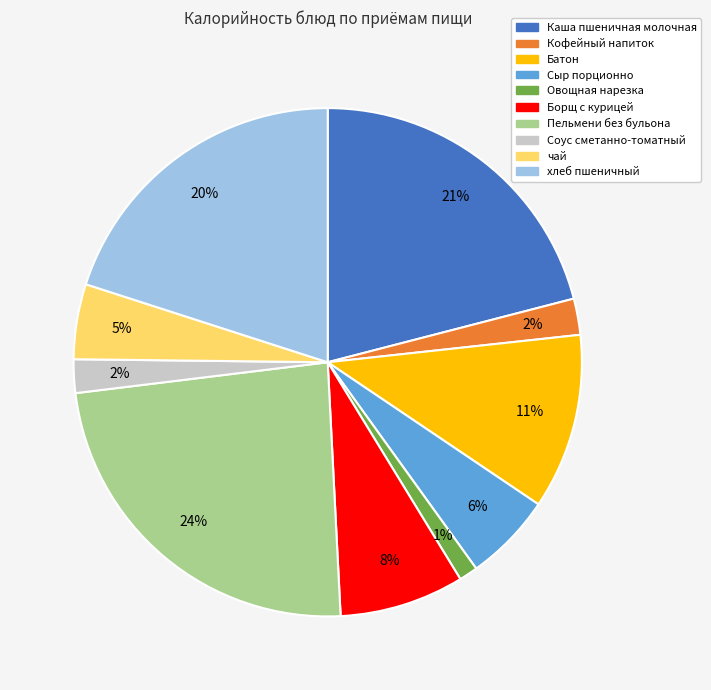

Is there a majority slice in this chart?

No